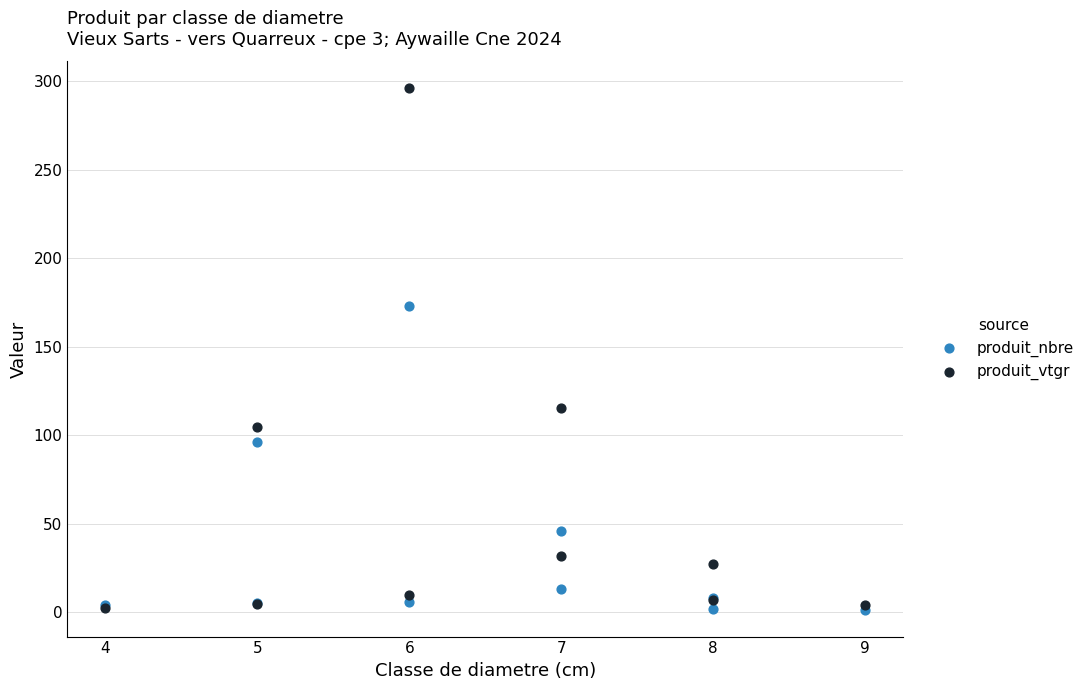

Across all series, what Y value is closest to 148?

173.0